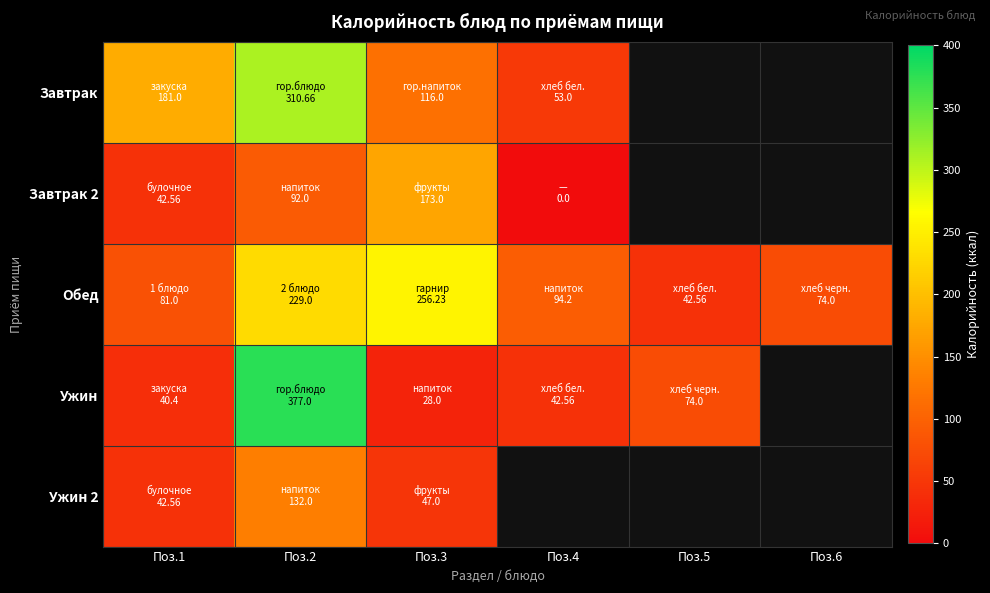

What is the difference between the maximum and minimum values in the Обед series?

213.7